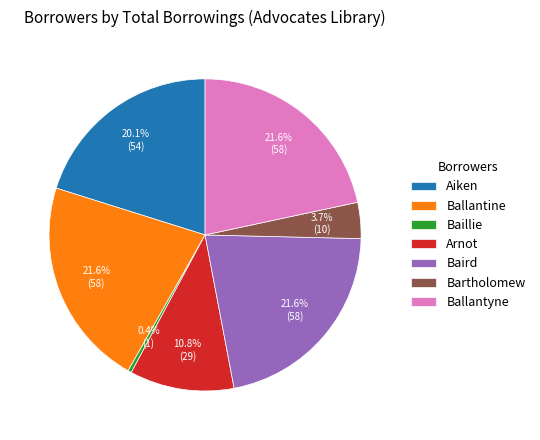

What percentage is the Arnot slice, to the nearest percent?

11%